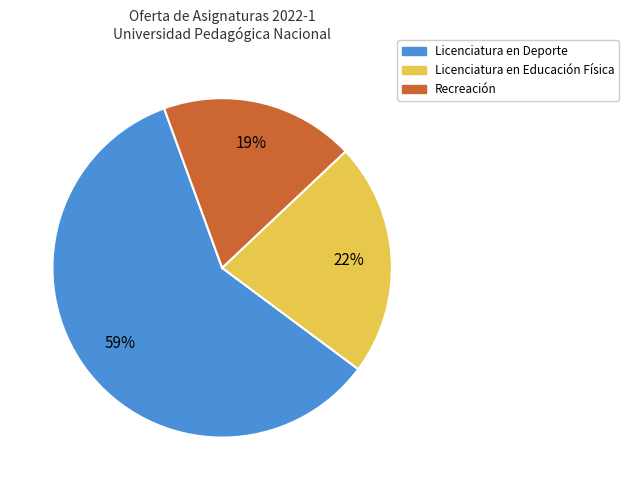

To the nearest percent, what is the average slice percentage?

33%